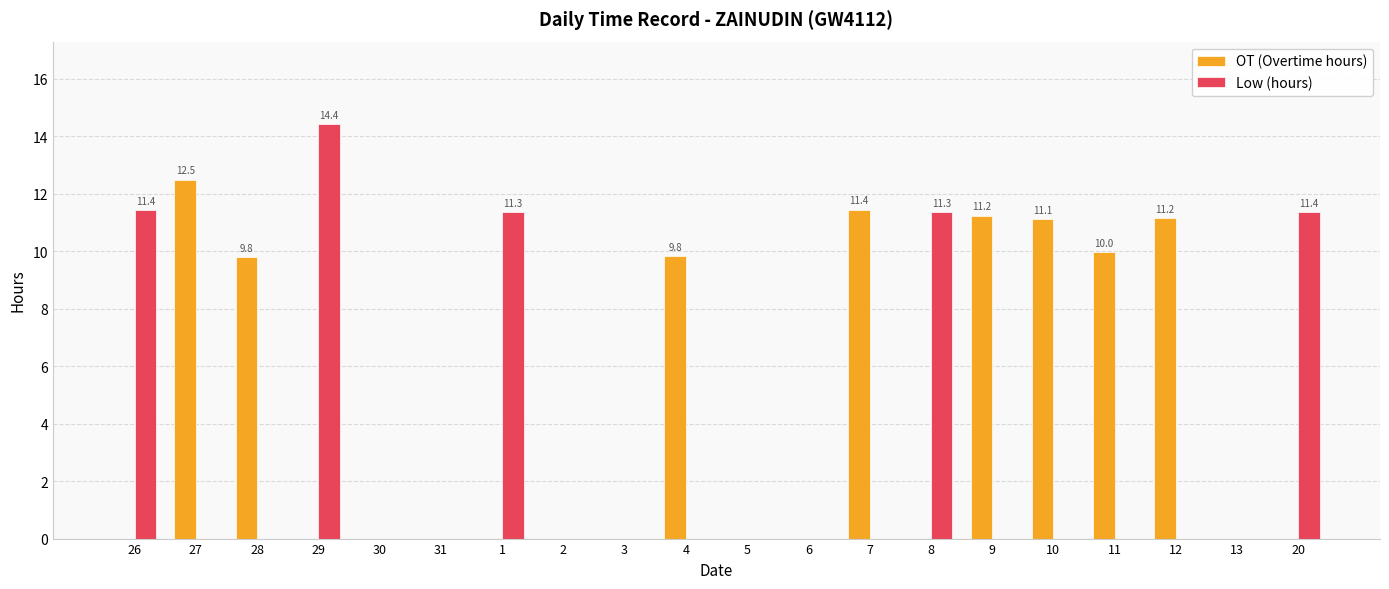

Which category has the highest value across all series?

29